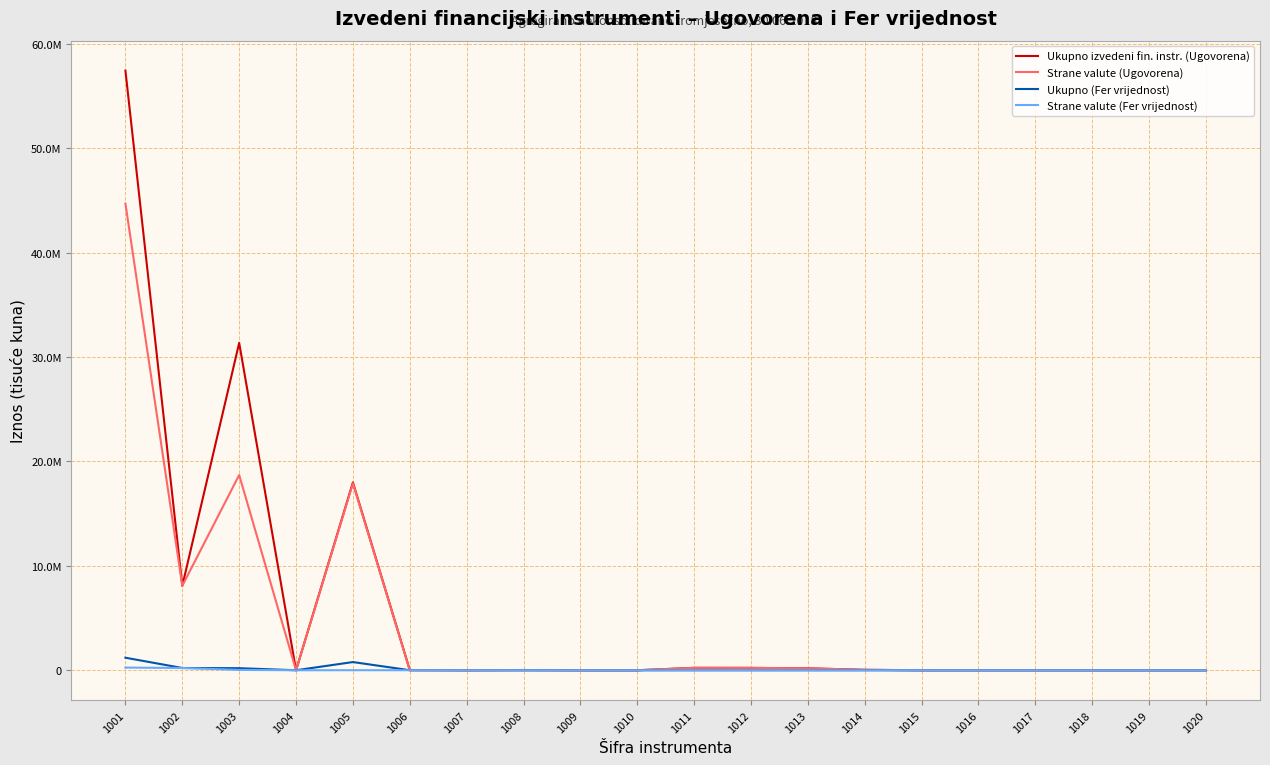

What is the value of the Ukupno (Fer vrijednost) point at the 11th from the left?

407